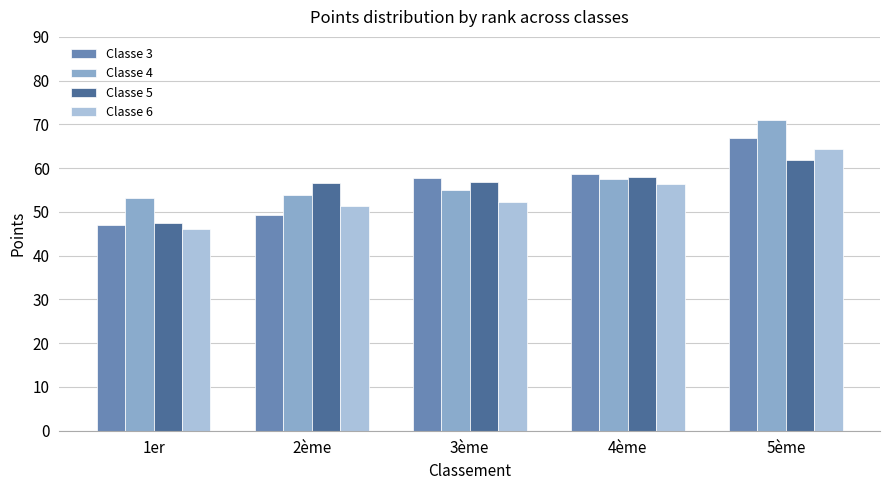

How many series are shown in this chart?

4